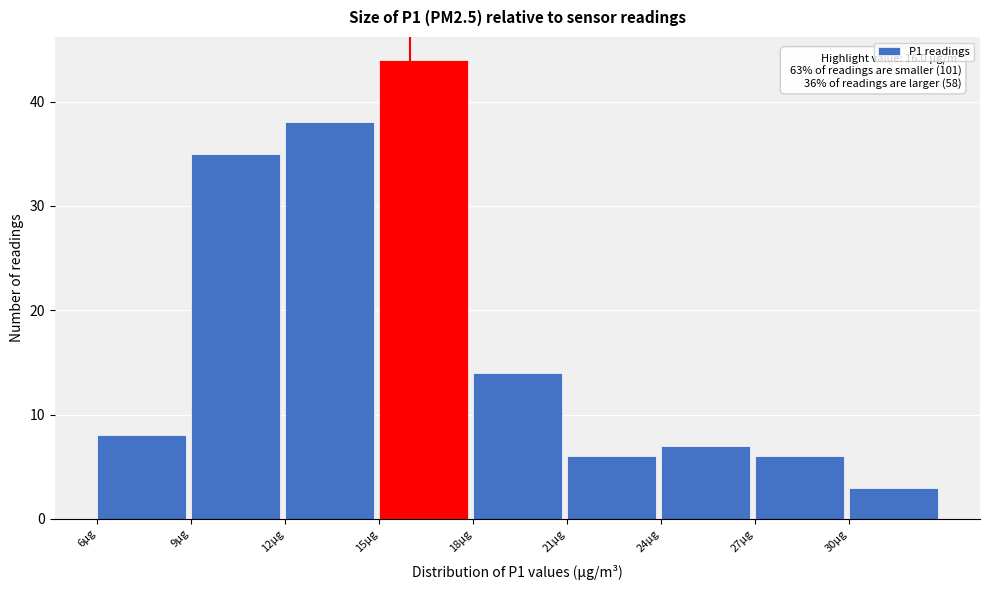

Which range on the x-axis has the tallest bar?

15 to 18